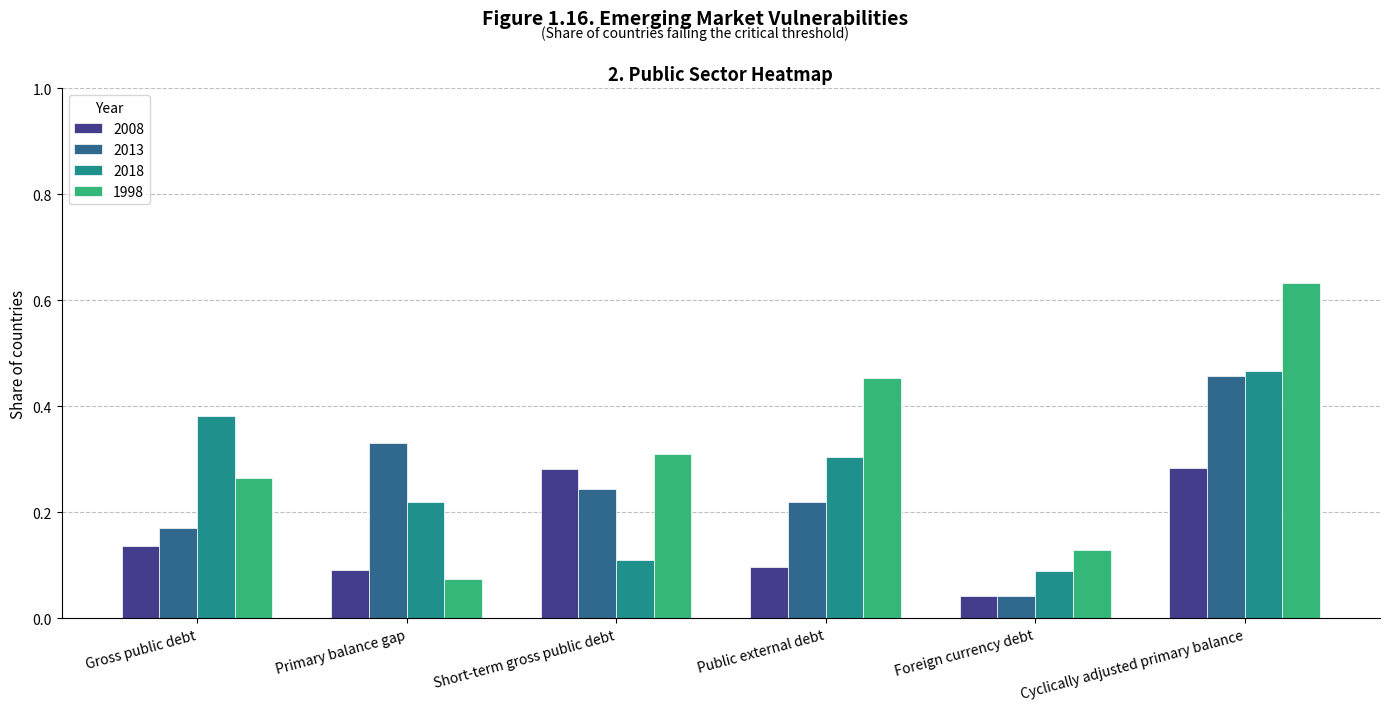

List the labels in order of 2013 value, smallest first.

Foreign currency debt, Gross public debt, Public external debt, Short-term gross public debt, Primary balance gap, Cyclically adjusted primary balance